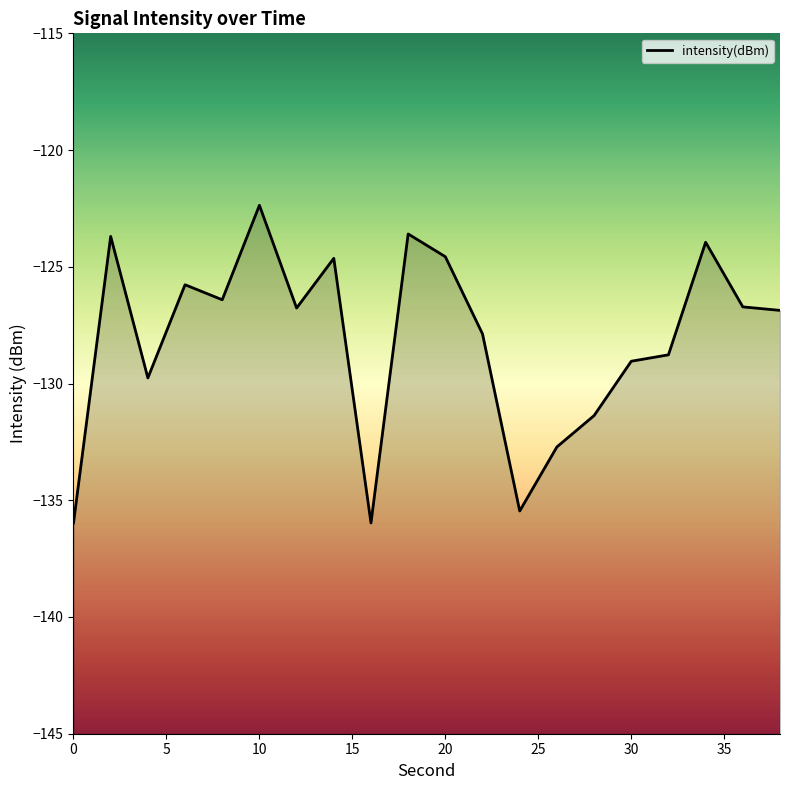

What is the greatest value displayed?

-122.4